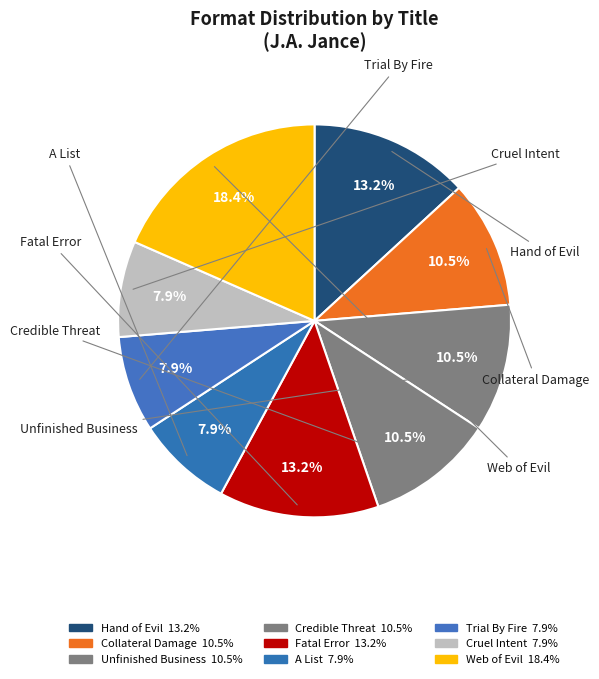

What percentage do Web of Evil and Unfinished Business together represent?

28.9%